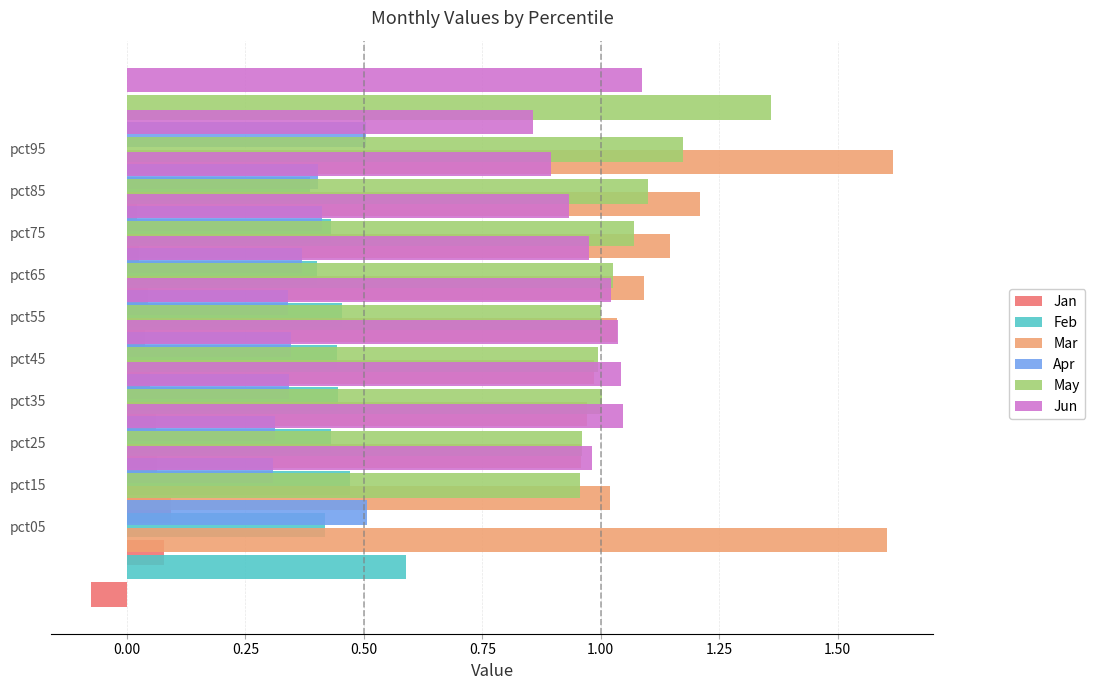

Read the Jun value at pct45.

1.0